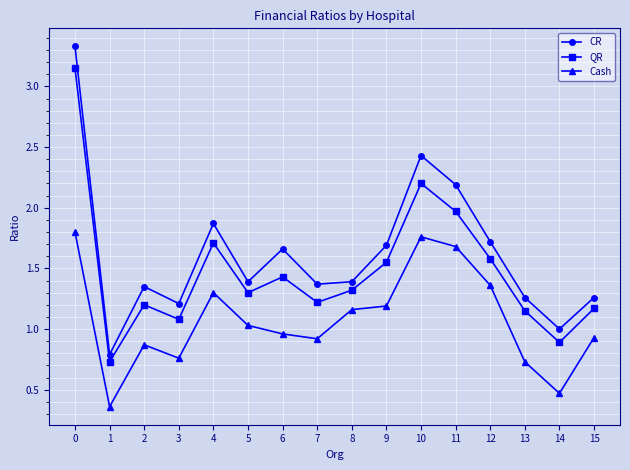

What is the difference between the maximum and minimum values in the QR series?

2.4